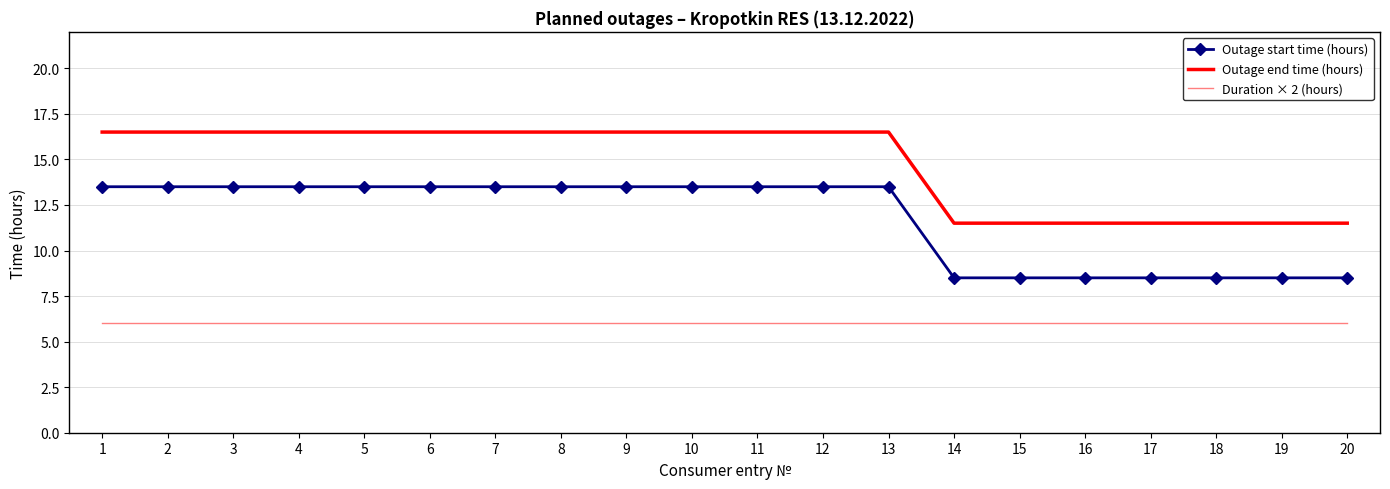

Reading left to right, what are all the values shown in this chart?

Outage start time (hours): 13.5	13.5	13.5	13.5	13.5	13.5	13.5	13.5	13.5	13.5	13.5	13.5	13.5	8.5	8.5	8.5	8.5	8.5	8.5	8.5
Outage end time (hours): 16.5	16.5	16.5	16.5	16.5	16.5	16.5	16.5	16.5	16.5	16.5	16.5	16.5	11.5	11.5	11.5	11.5	11.5	11.5	11.5
Duration × 2 (hours): 6.0	6.0	6.0	6.0	6.0	6.0	6.0	6.0	6.0	6.0	6.0	6.0	6.0	6.0	6.0	6.0	6.0	6.0	6.0	6.0